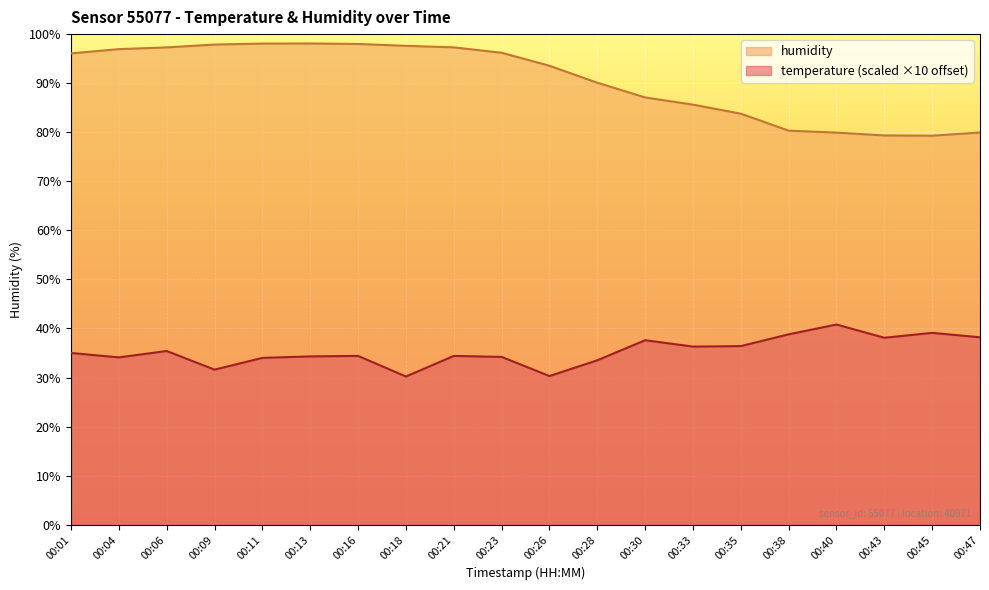

What is the average value of the temperature series?

35.3